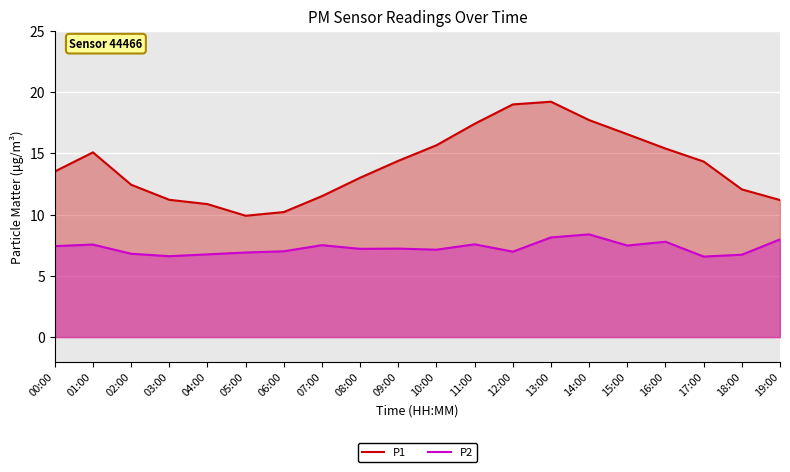

What is the sum of the P2 values at 18:00 and 07:00?

14.2